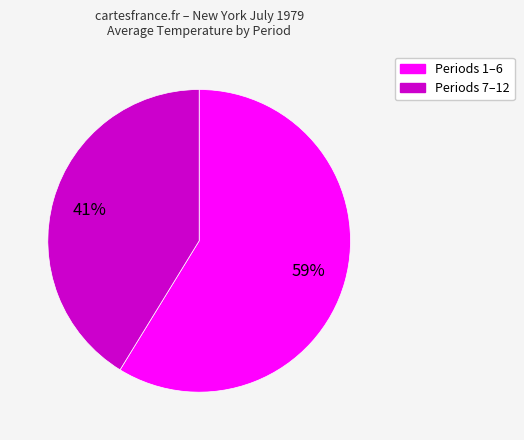

To the nearest percent, what is the average slice percentage?

50%